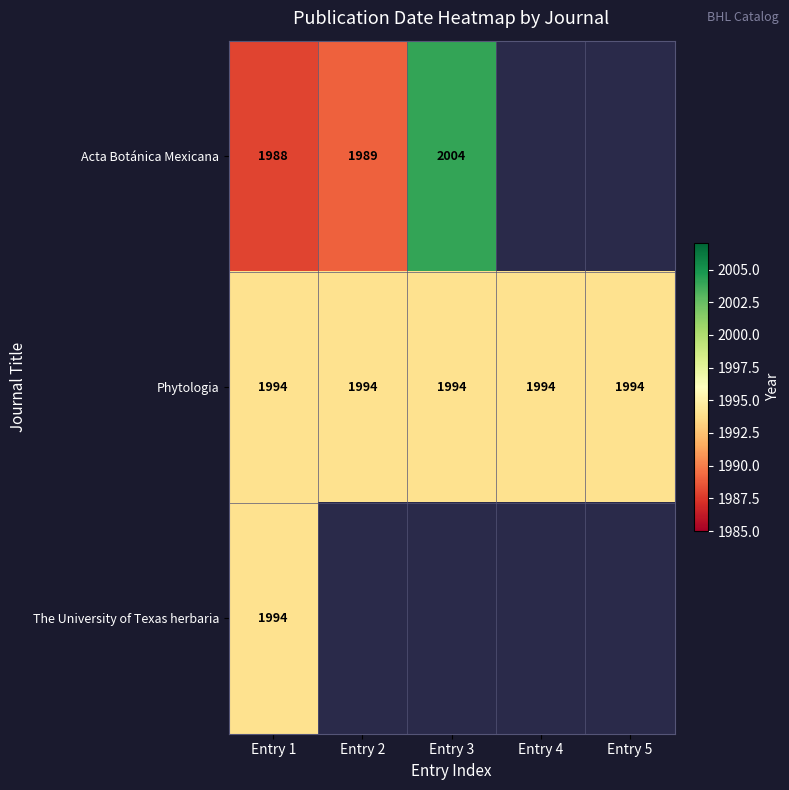

True or false: Phytologia has a value of 3202 at Entry 1.

False